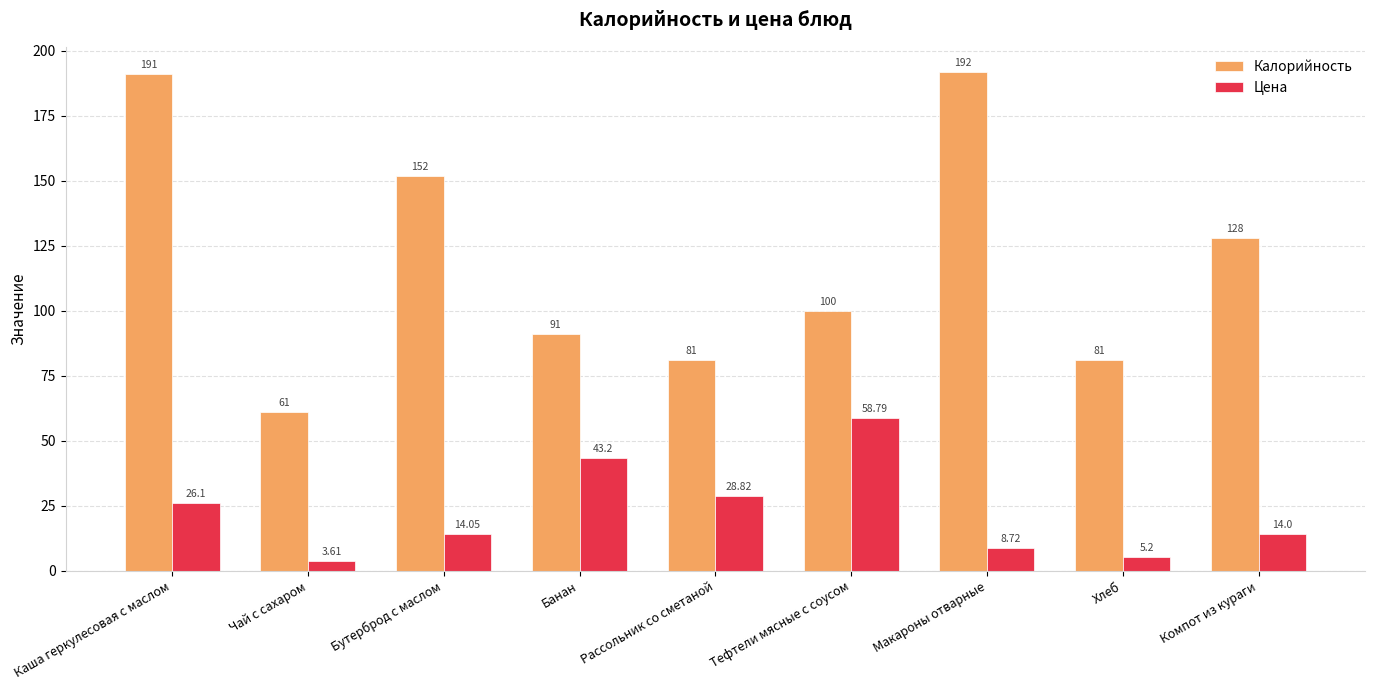

List the series in order of their peak value, lowest first.

Цена, Калорийность